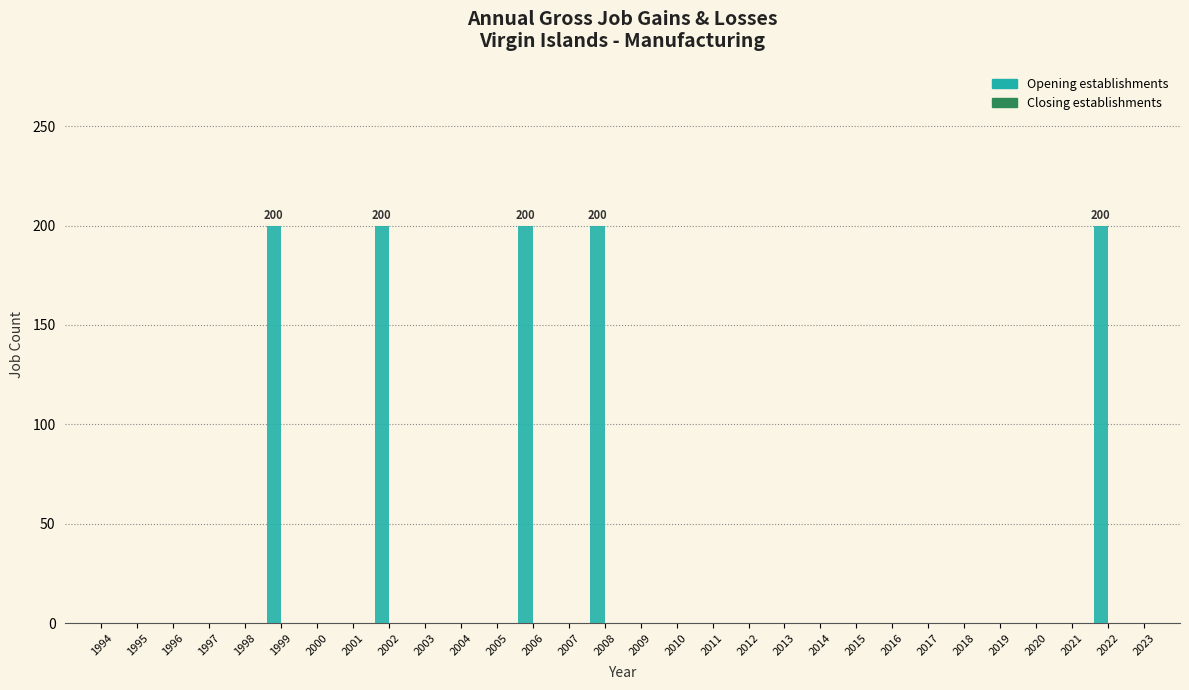

Reading left to right, what are all the values shown in this chart?

1994=0	1995=0	1996=0	1997=0	1998=0	1999=200	2000=0	2001=0	2002=200	2003=0	2004=0	2005=0	2006=200	2007=0	2008=200	2009=0	2010=0	2011=0	2012=0	2013=0	2014=0	2015=0	2016=0	2017=0	2018=0	2019=0	2020=0	2021=0	2022=200	2023=0